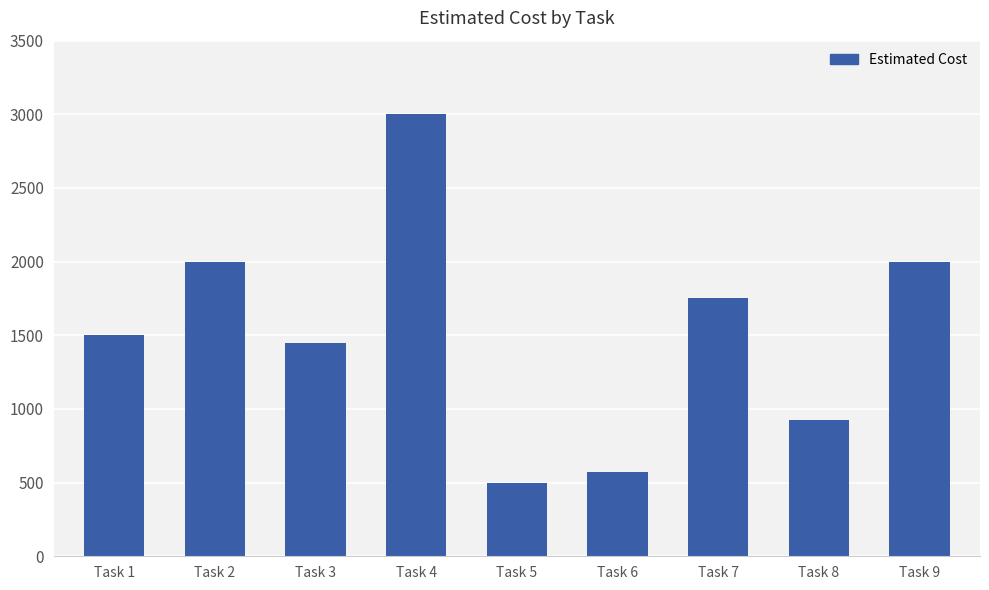

The chart shows a value of 732 at Task 2. True or false?

False